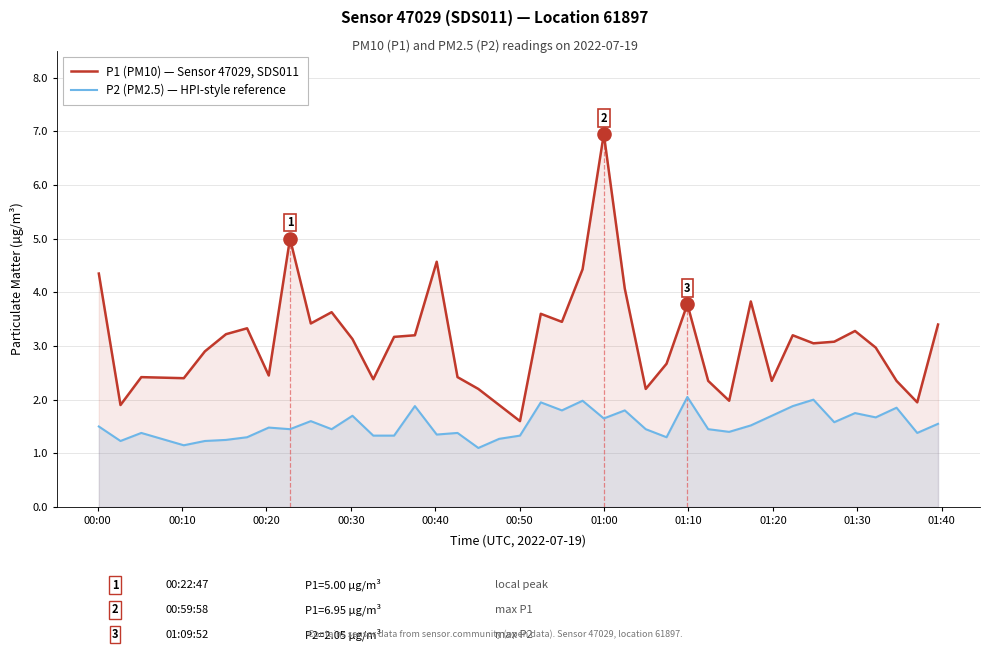

True or false: P2 (PM2.5) — HPI-style reference and P1 (PM10) — Sensor 47029, SDS011 intersect in this chart.

False